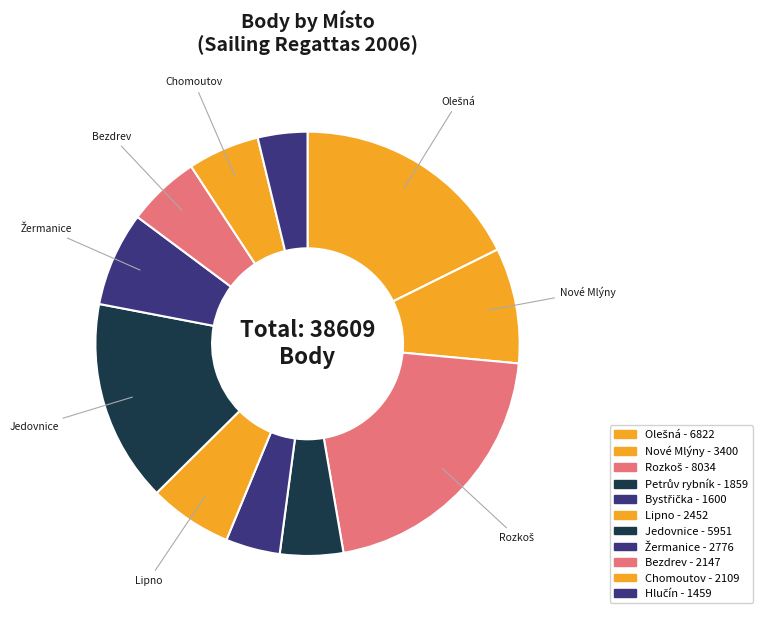

How many slices are in this pie chart?

11